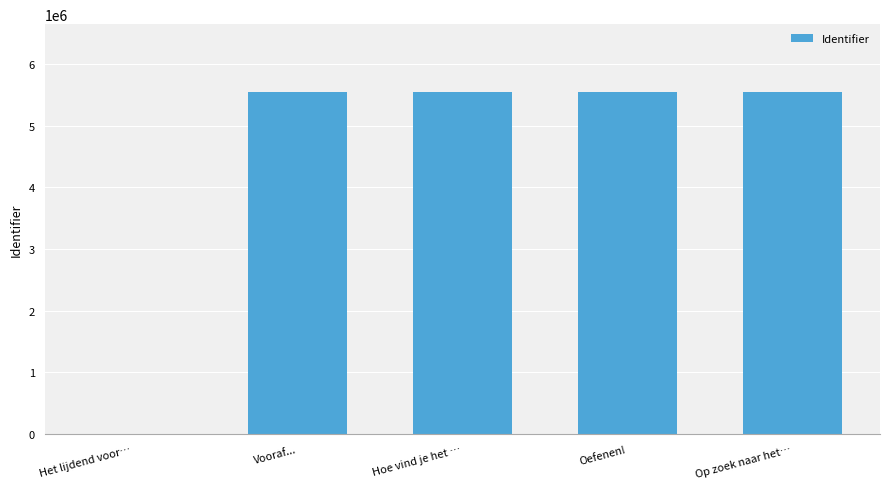

What is the average value?

4432858